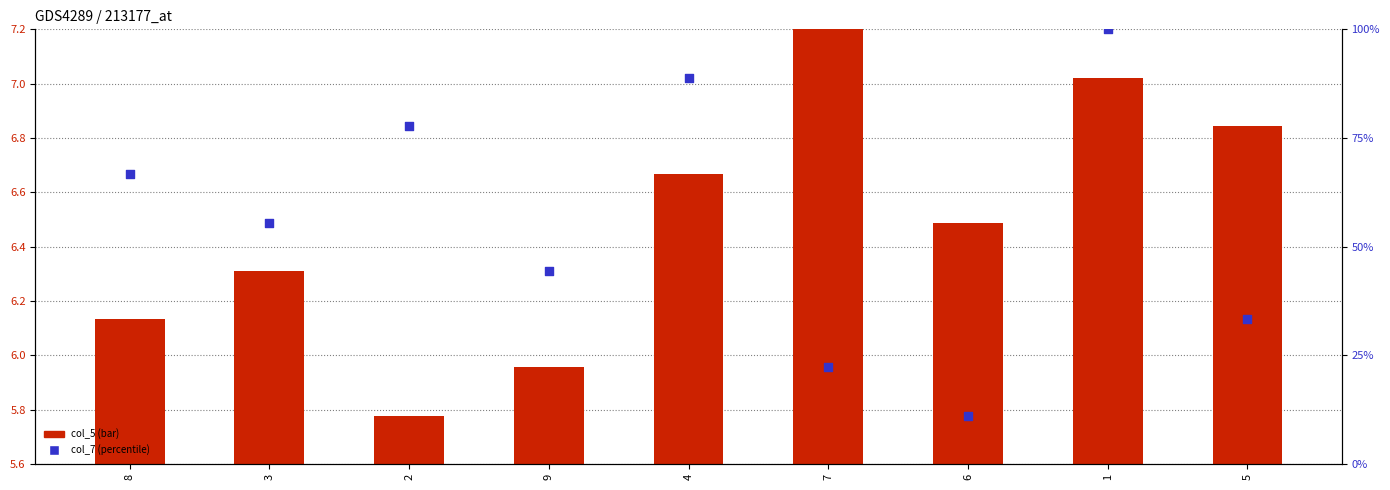

At how many categories does at least one series exceed 84?

2